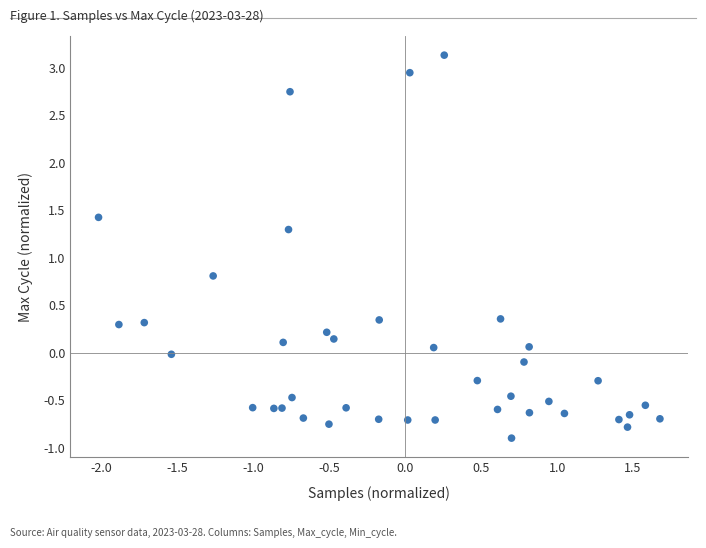

What is the range of Y values (max minus min)?

4.0